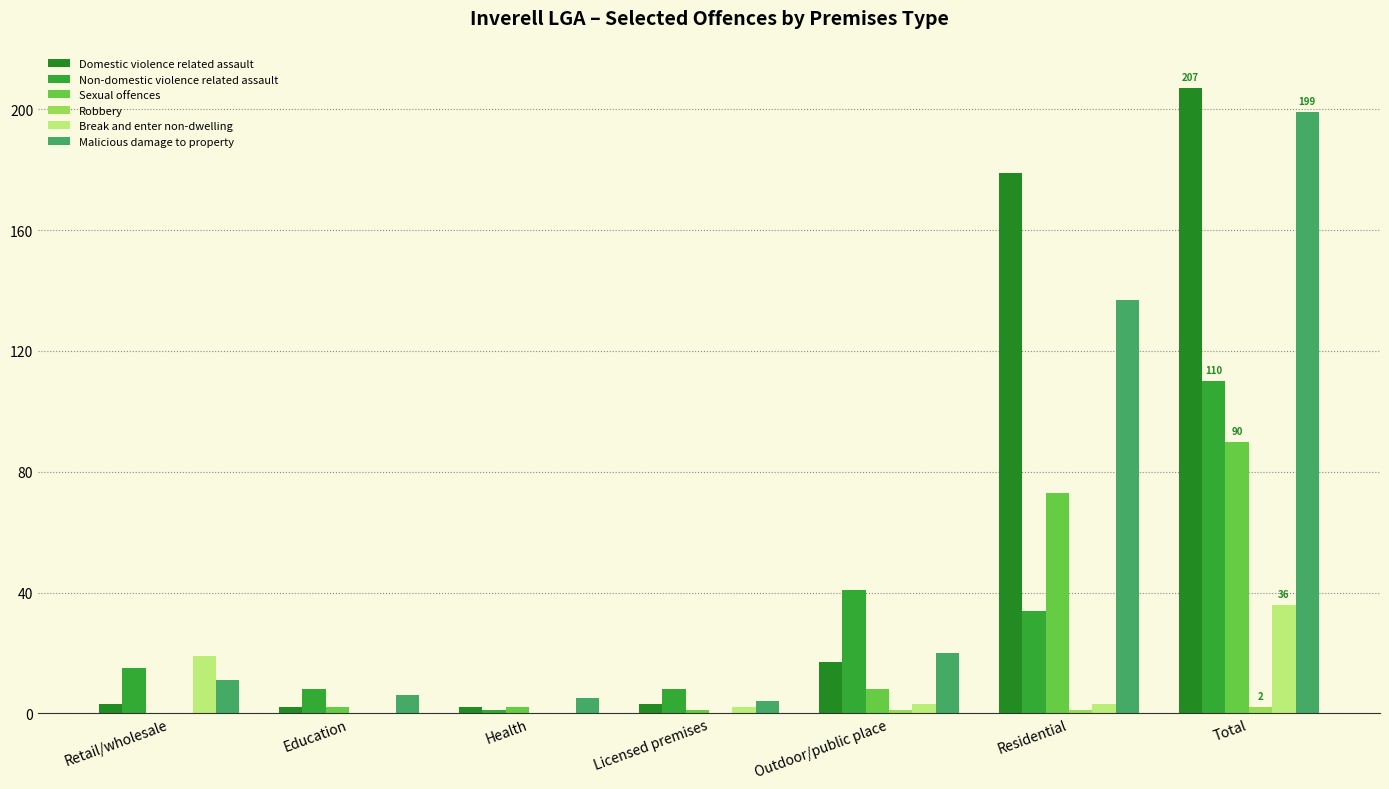

What is the value of the Robbery bar at the 5th from the left?

1